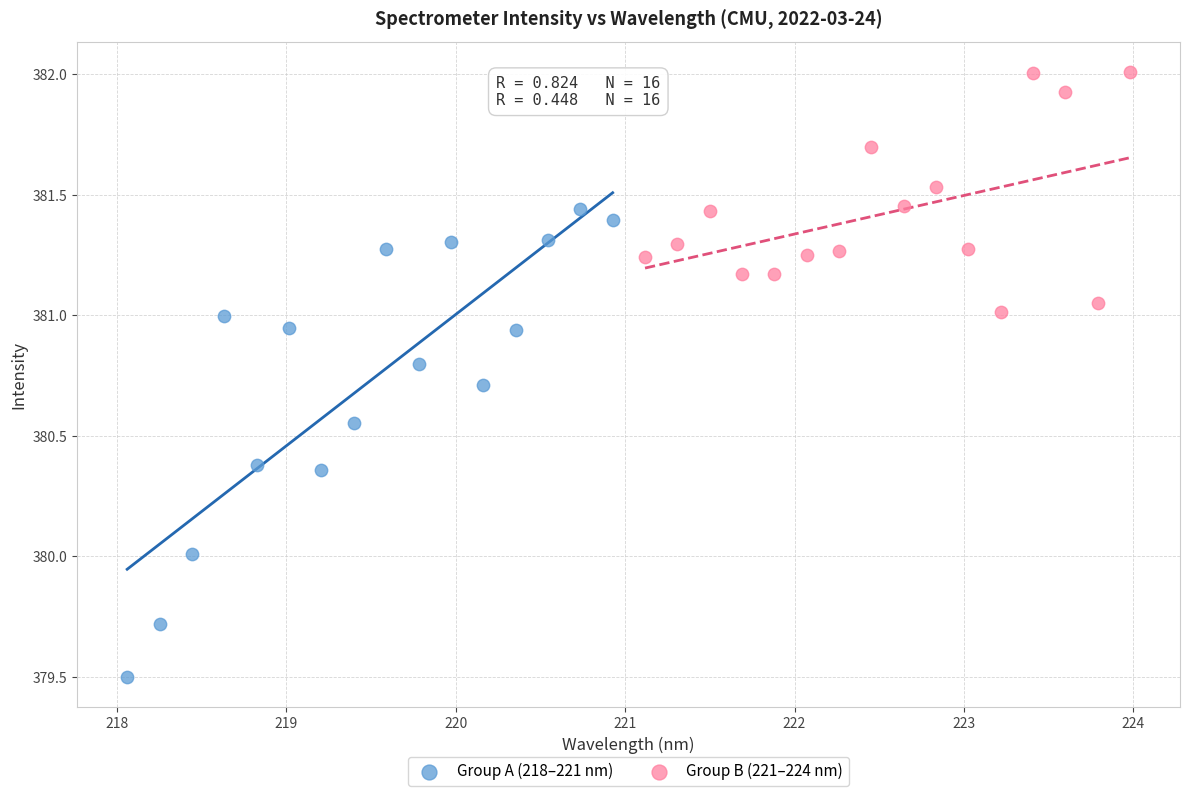

Which series has the widest spread of Y values?

Group A (218–221 nm)